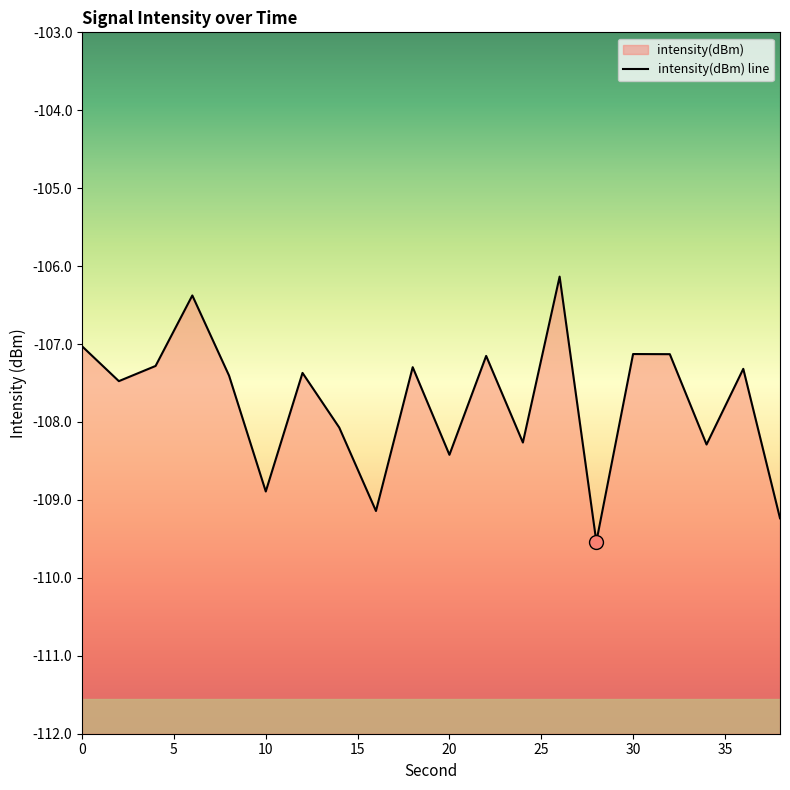

How many interior local valleys (lower than both neighbors) does the data have?

7